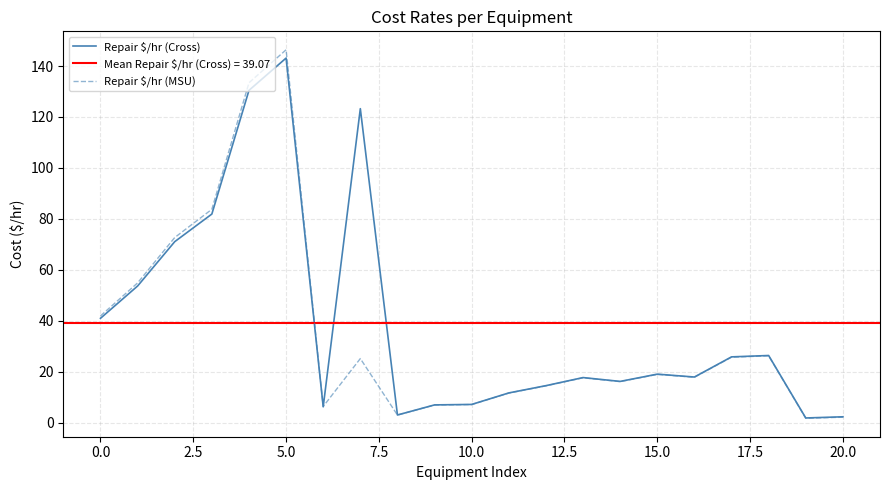

What is the sum of all Repair $/hr (Cross) values?

820.5